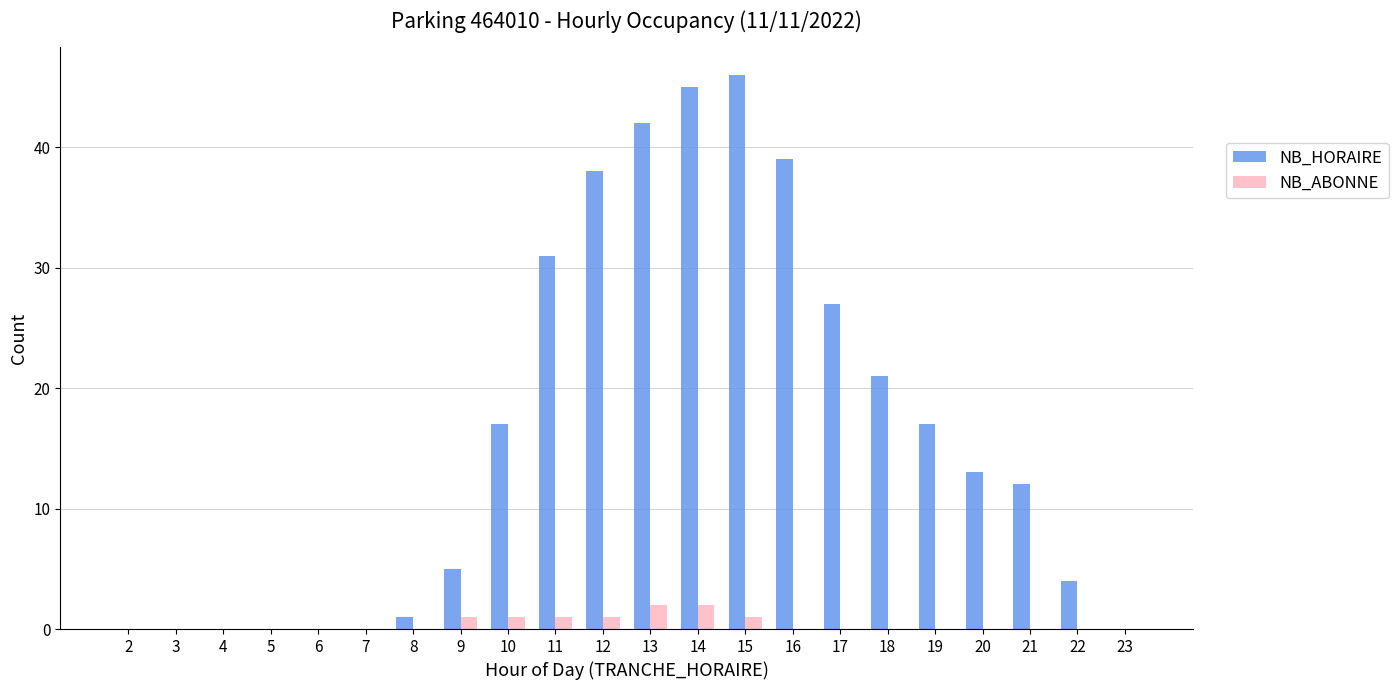

The value of NB_HORAIRE at 14 is 45. True or false?

True